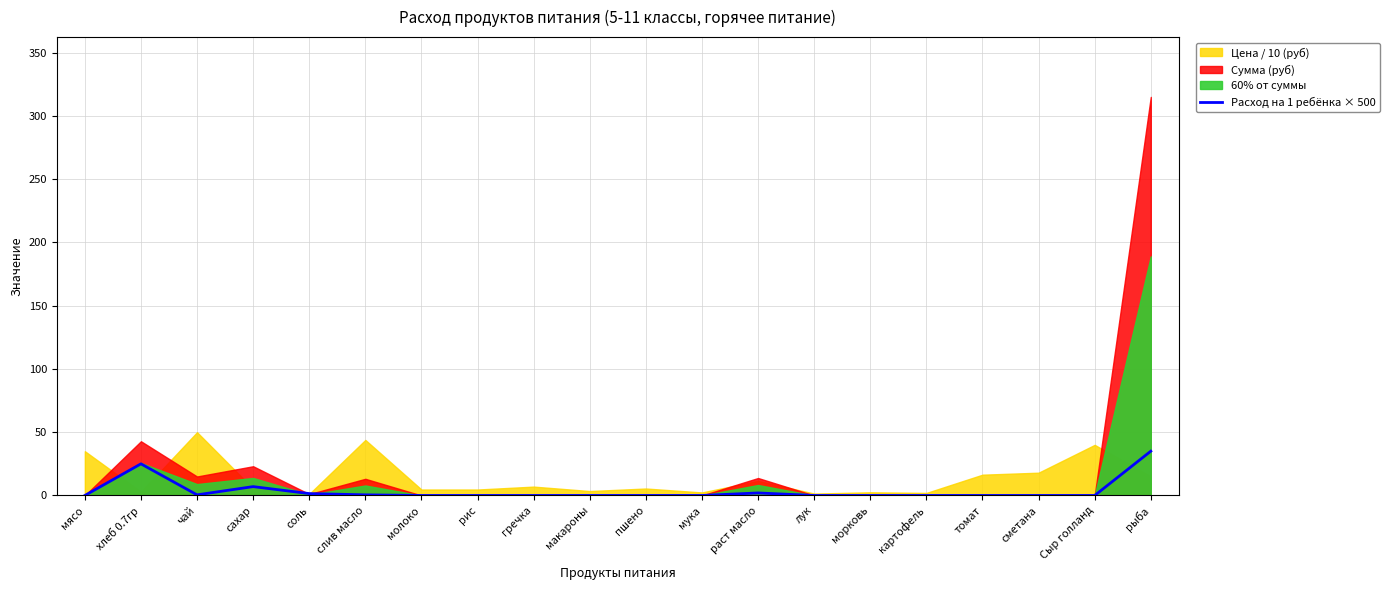

What is the change in value from рис to раст масло?

+2.0